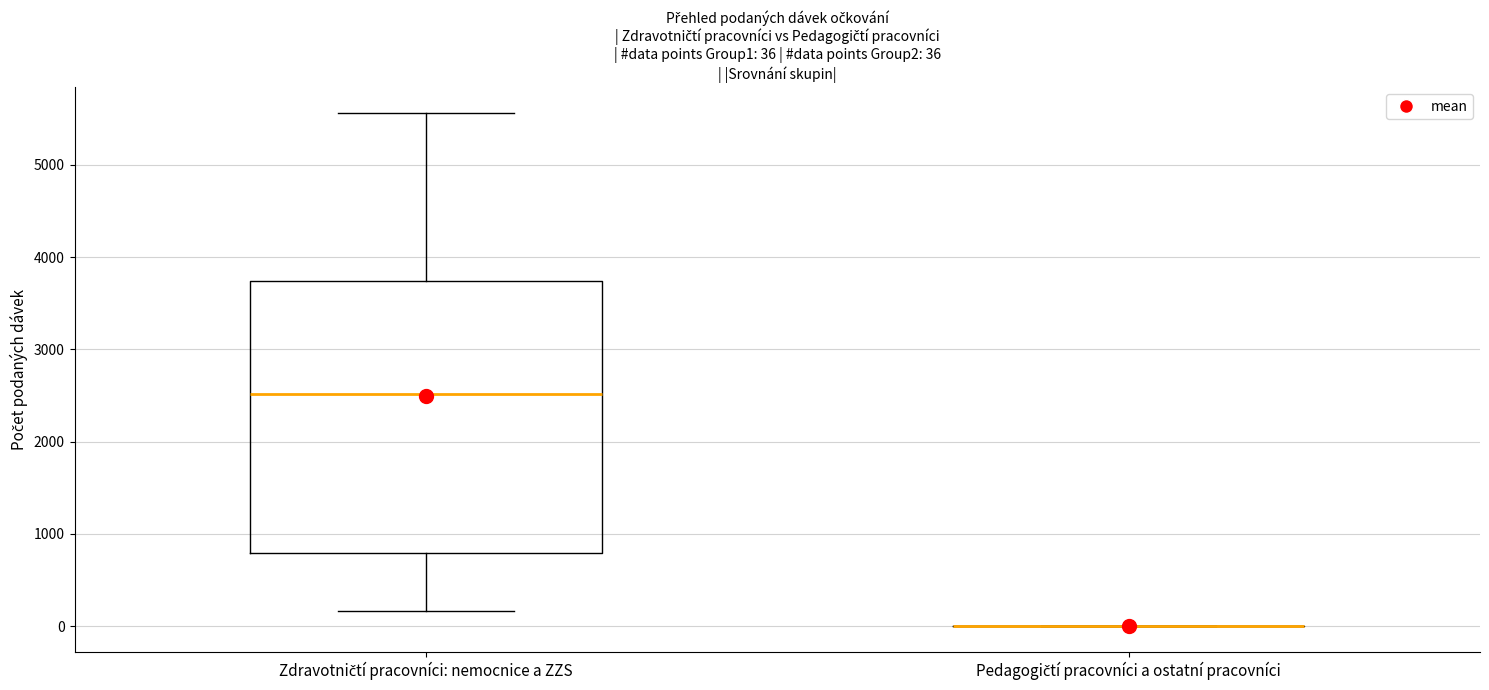

Comparing the boxes themselves (not the whiskers), which one is the tallest?

Zdravotničtí pracovníci: nemocnice a ZZS